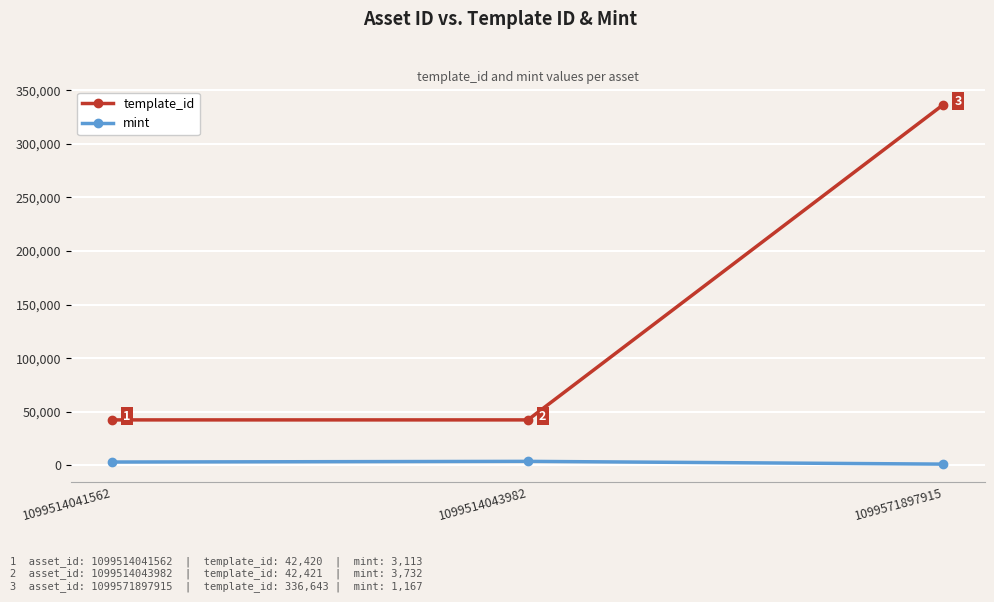

How many lines are shown in the chart?

2